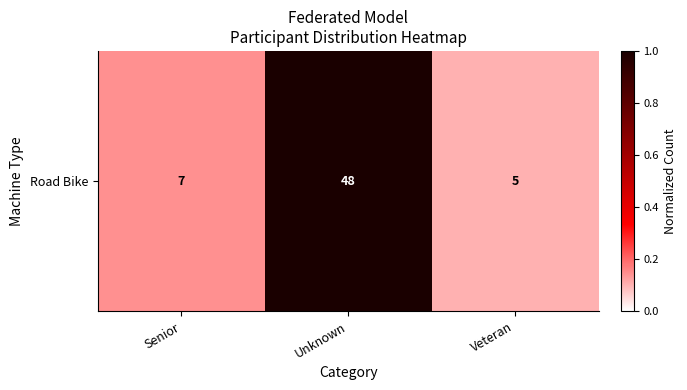

What is the maximum value shown in the chart?

1.0